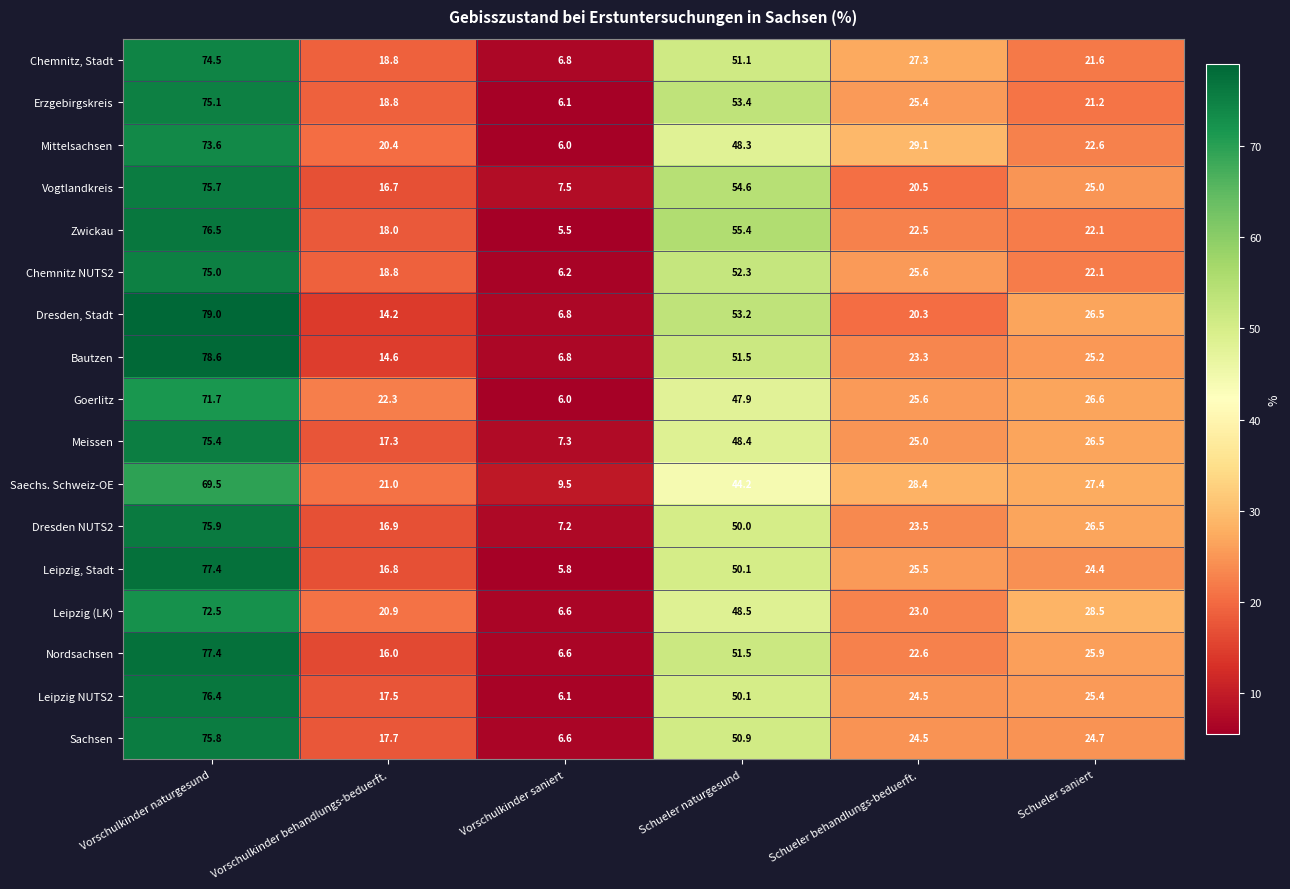

At how many categories does at least one series exceed 36?

2